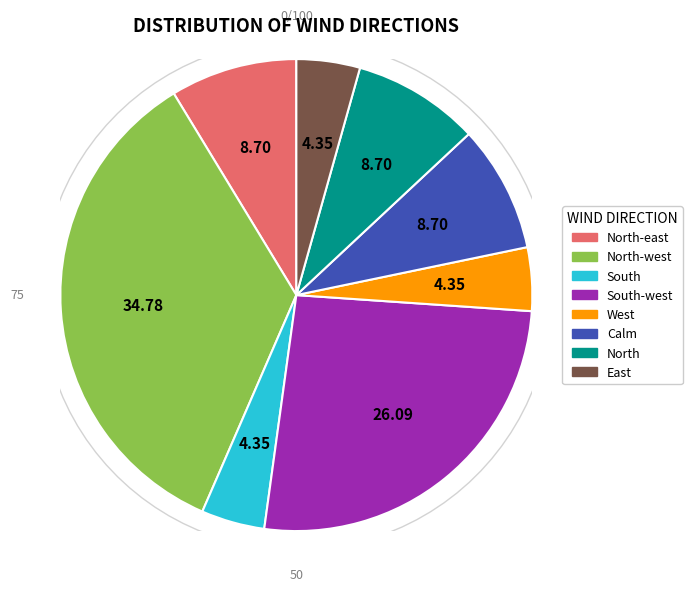

How many slices are in this pie chart?

8